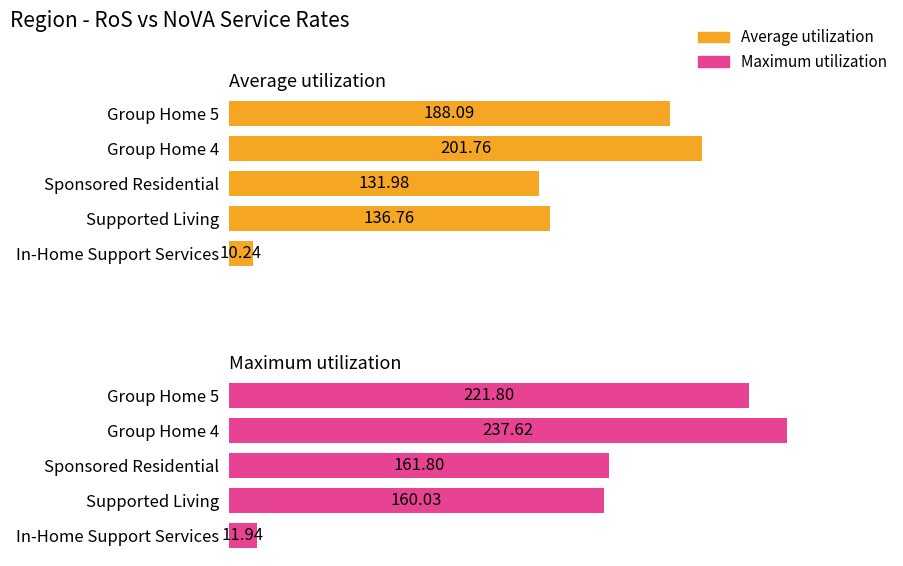

What is the minimum value for Average utilization?

10.2